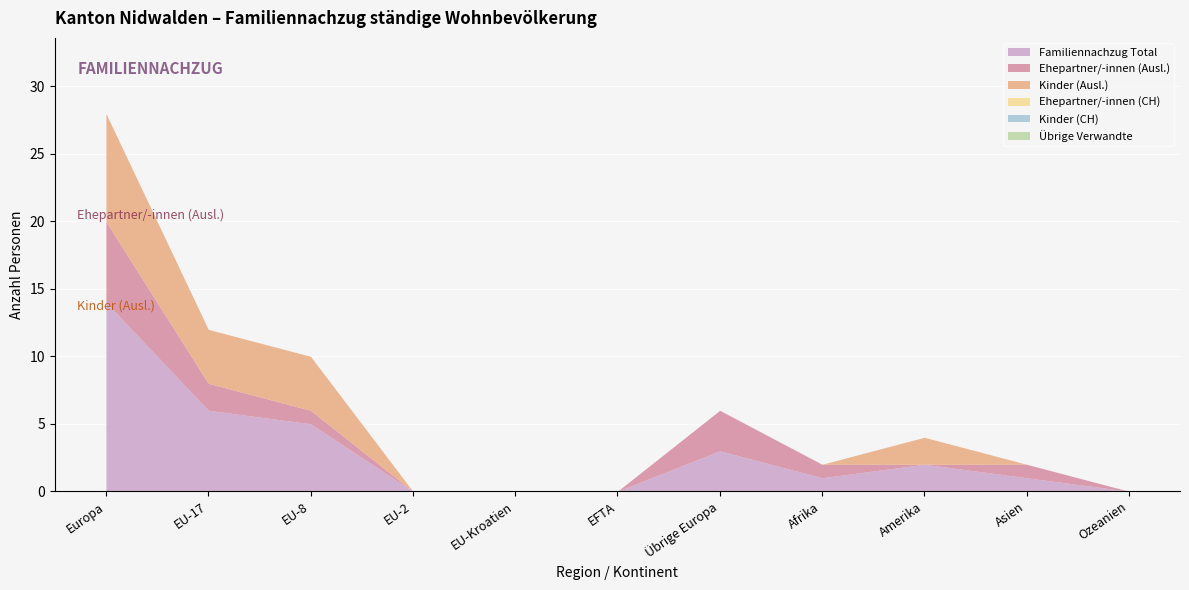

Rank the categories by Übrige Verwandte value from lowest to highest.

Europa, EU-17, EU-8, EU-2, EU-Kroatien, EFTA, Übrige Europa, Afrika, Amerika, Asien, Ozeanien